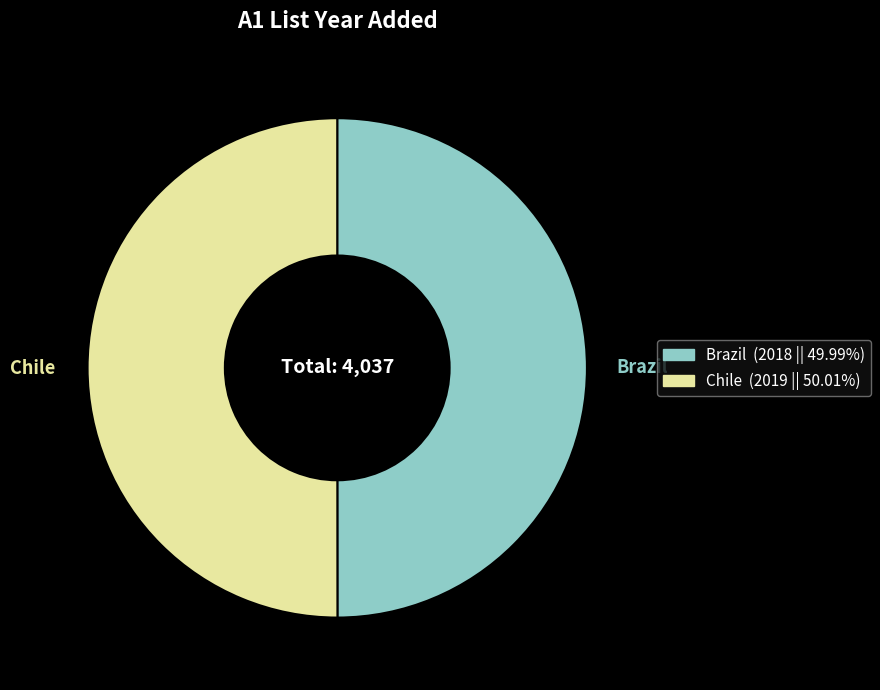

What is the ratio of the value at Brazil to the value at Chile?

1.0